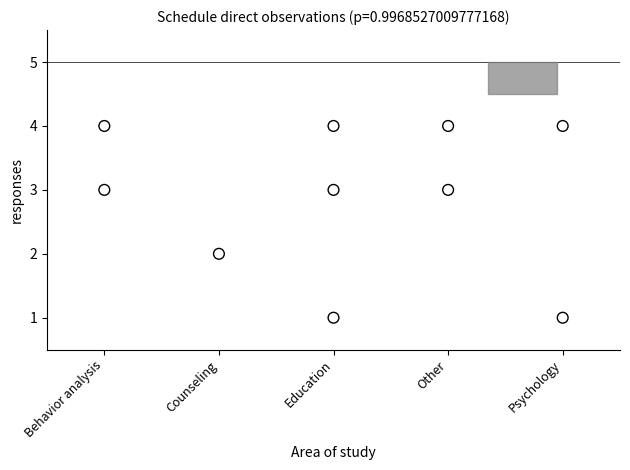

What is the average Y value?

3